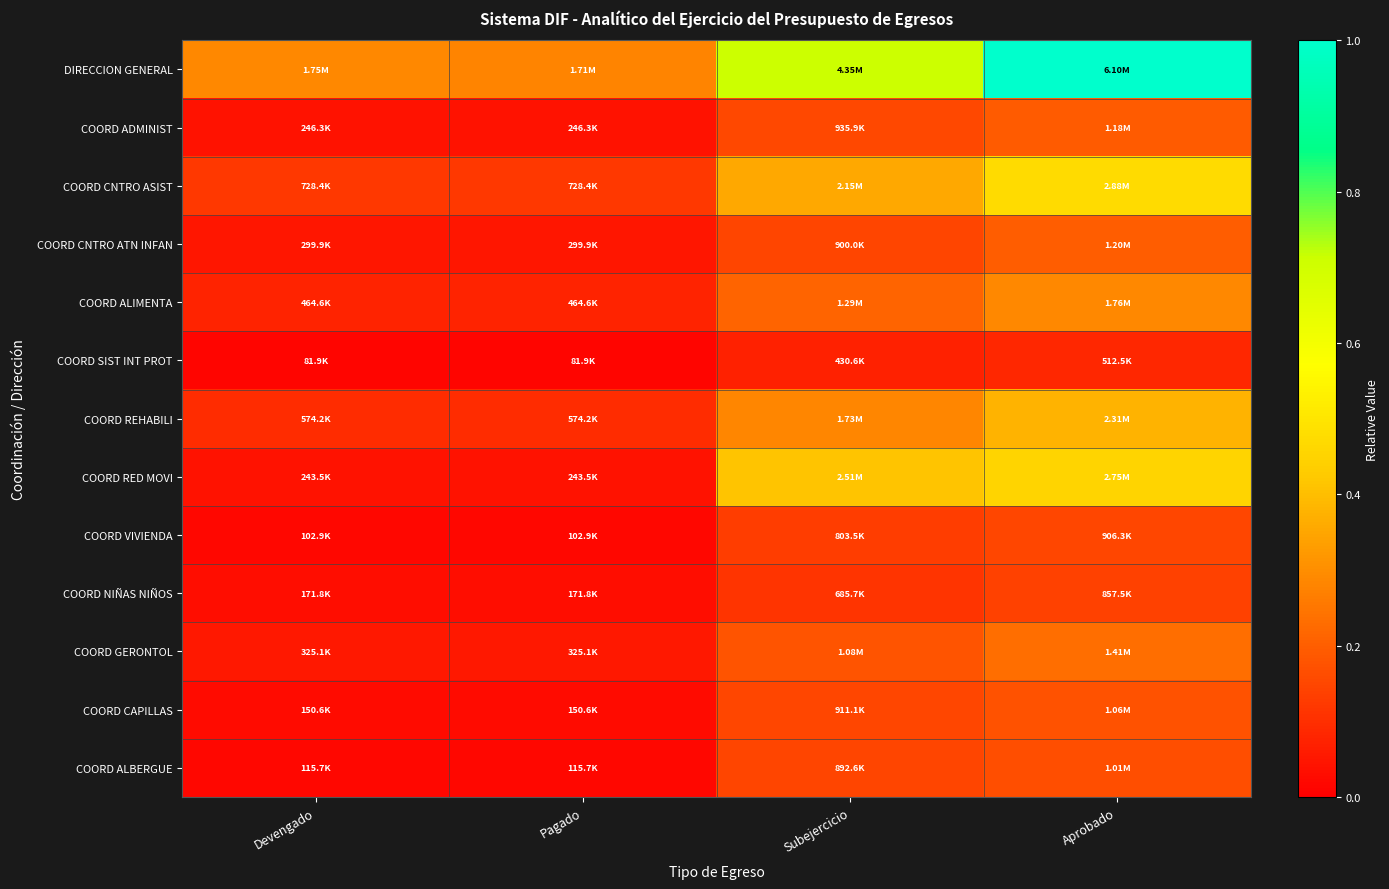

Which series changed the most between Pagado and Aprobado?

DIRECCION GENERAL